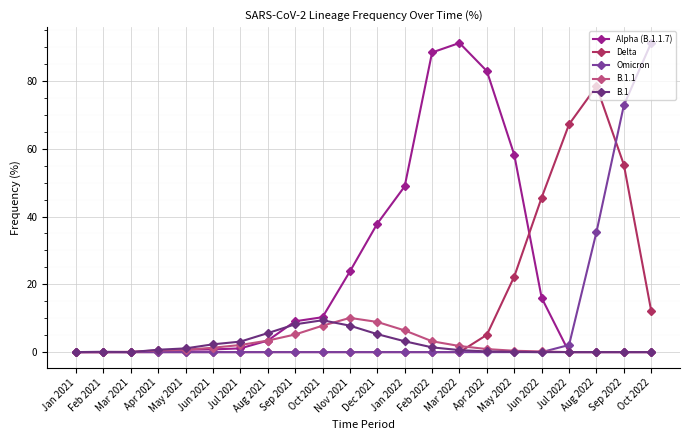

Which series changed the most between Mar 2021 and Mar 2022?

Alpha (B.1.1.7)